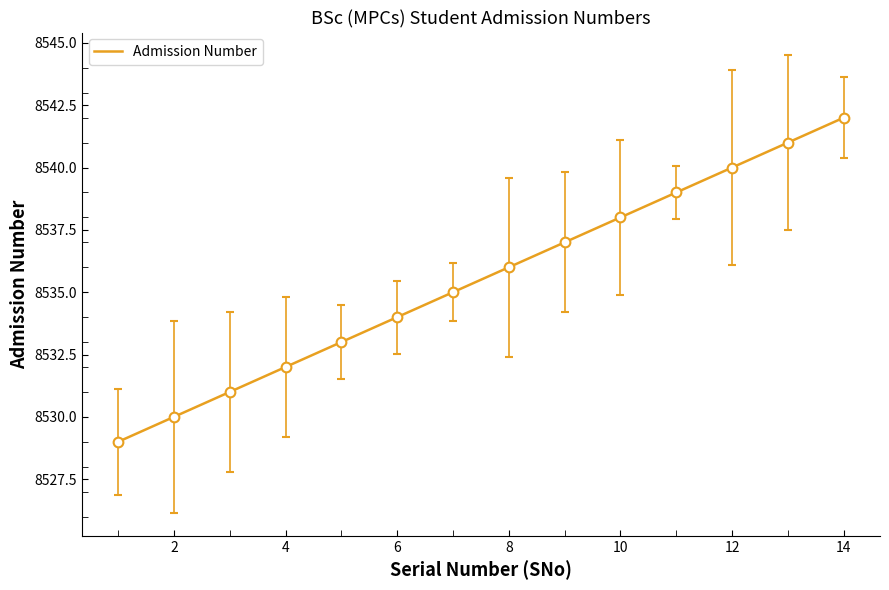

Rank the categories by value from highest to lowest.

14, 13, 12, 11, 10, 9, 8, 7, 6, 5, 4, 3, 2, 1